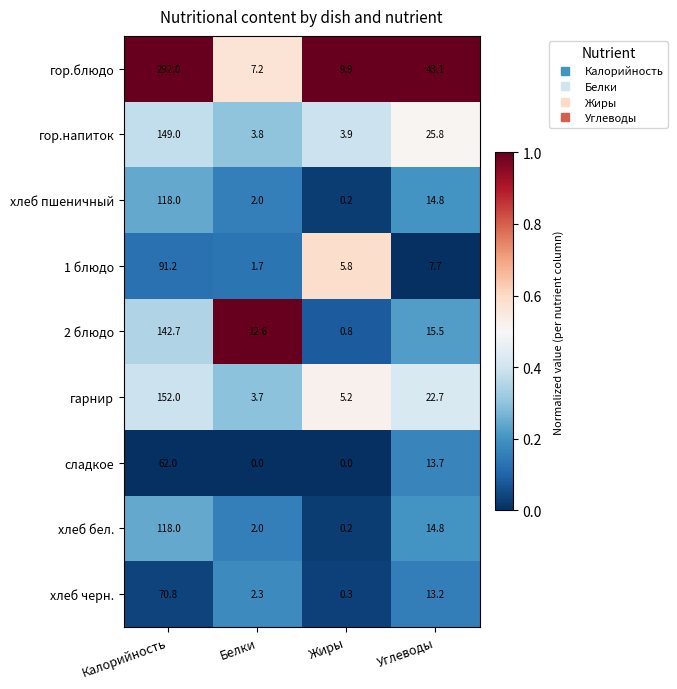

How many data points in 1 блюдо are less than 7?

2